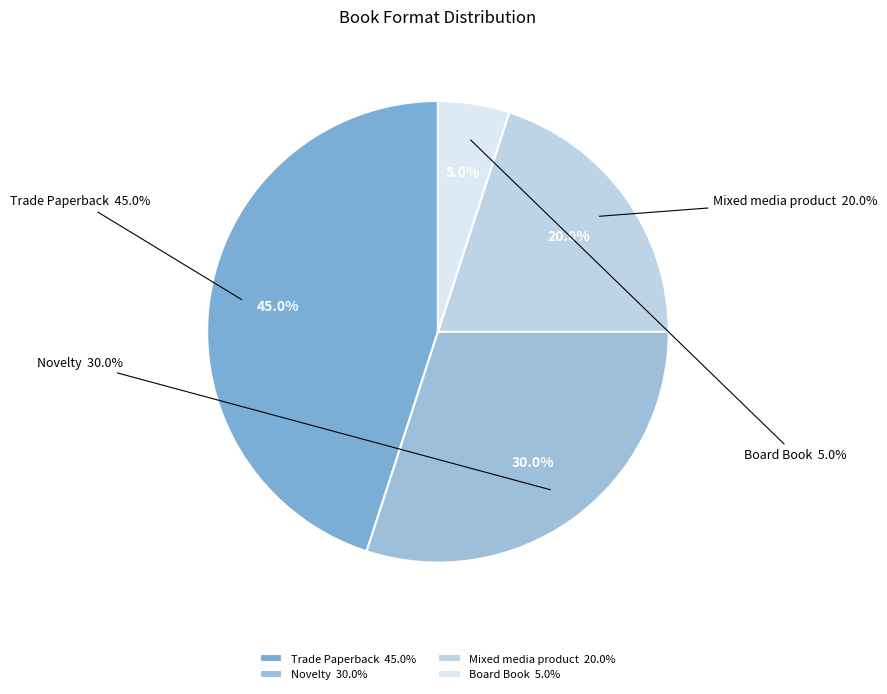

Is it true that Trade Paperback is 34% of the pie?

False